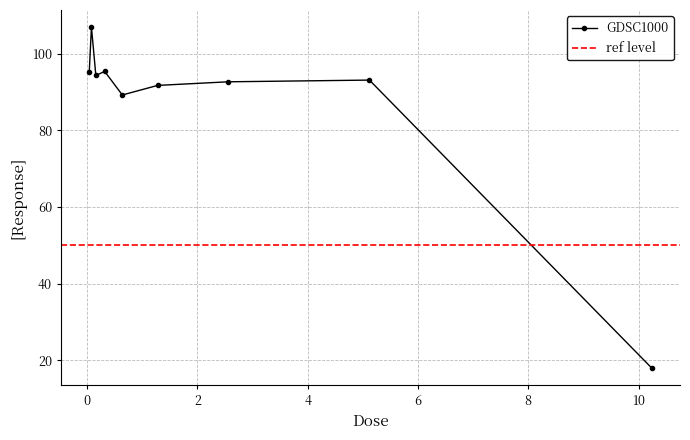

What is the sum of the values at 0.64 and 0.08?

196.1